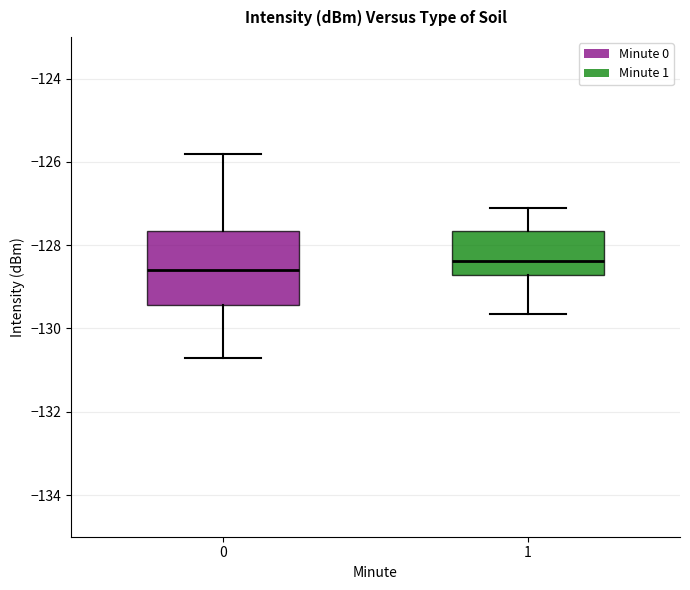

Comparing the boxes themselves (not the whiskers), which one is the tallest?

0